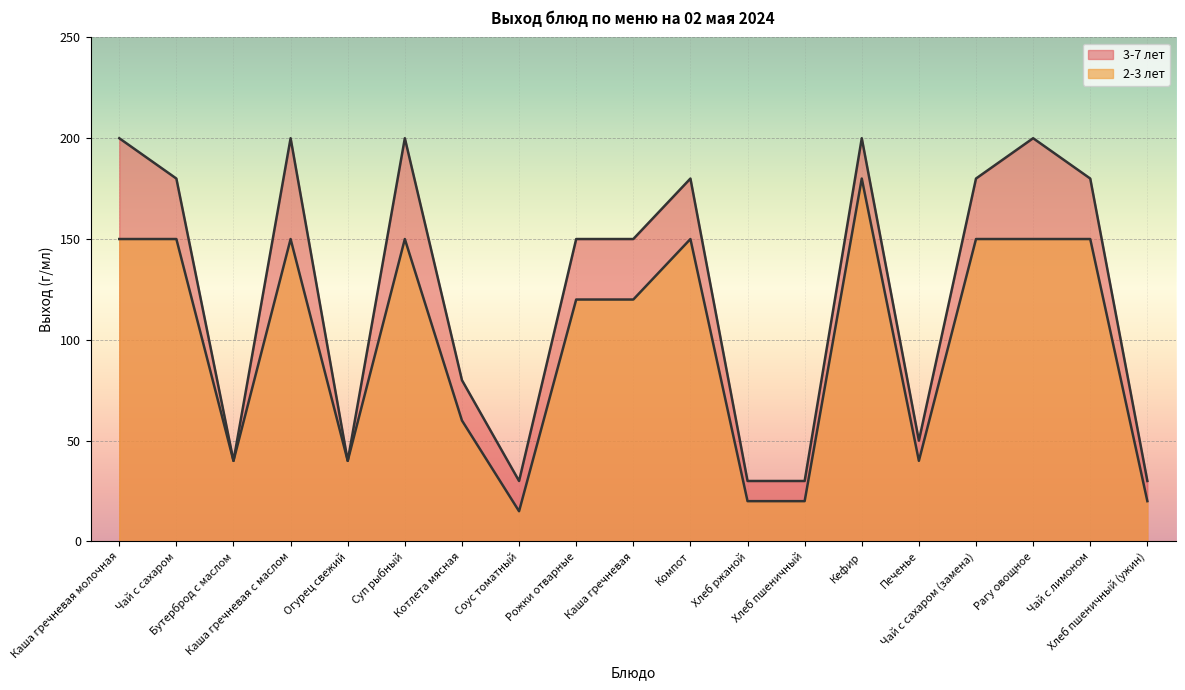

Reading right to left, what are all the values shown in this chart?

2-3 лет: 20	150	150	150	40	180	20	20	150	120	120	15	60	150	40	150	40	150	150
3-7 лет: 30	180	200	180	50	200	30	30	180	150	150	30	80	200	40	200	40	180	200